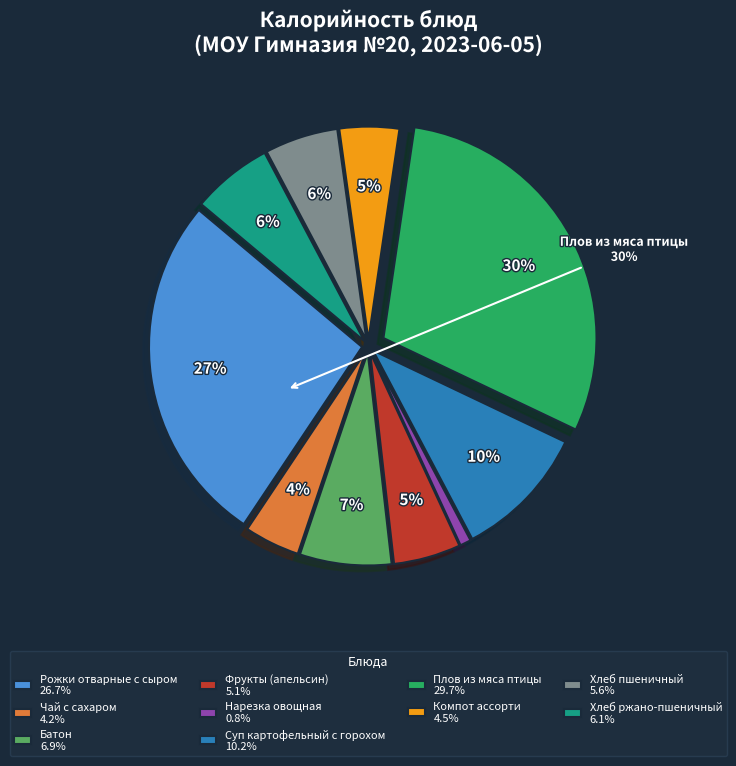

How many segments does this pie chart have?

10